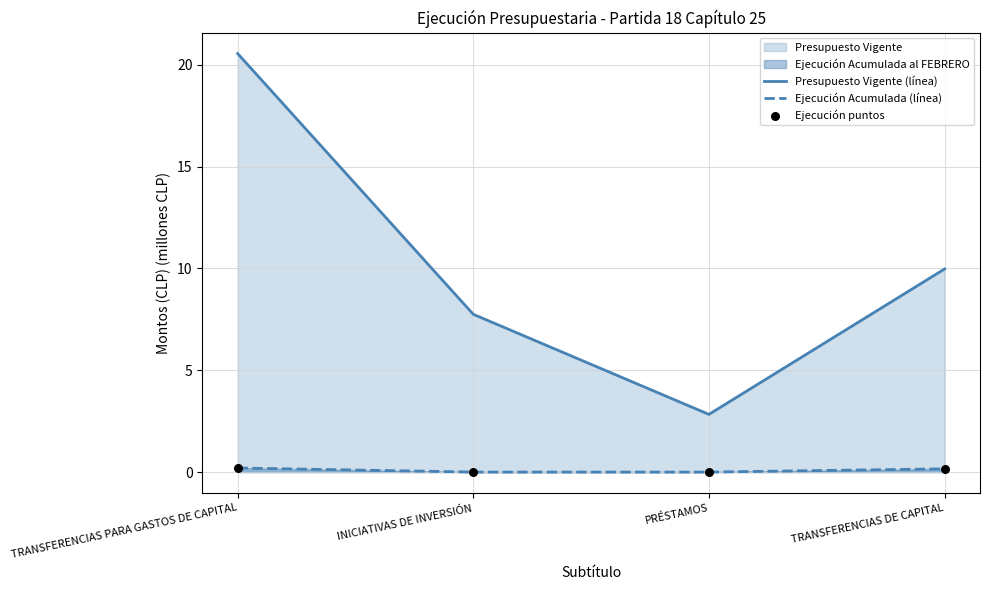

At which category is the sum across all series the highest?

TRANSFERENCIAS PARA GASTOS DE CAPITAL